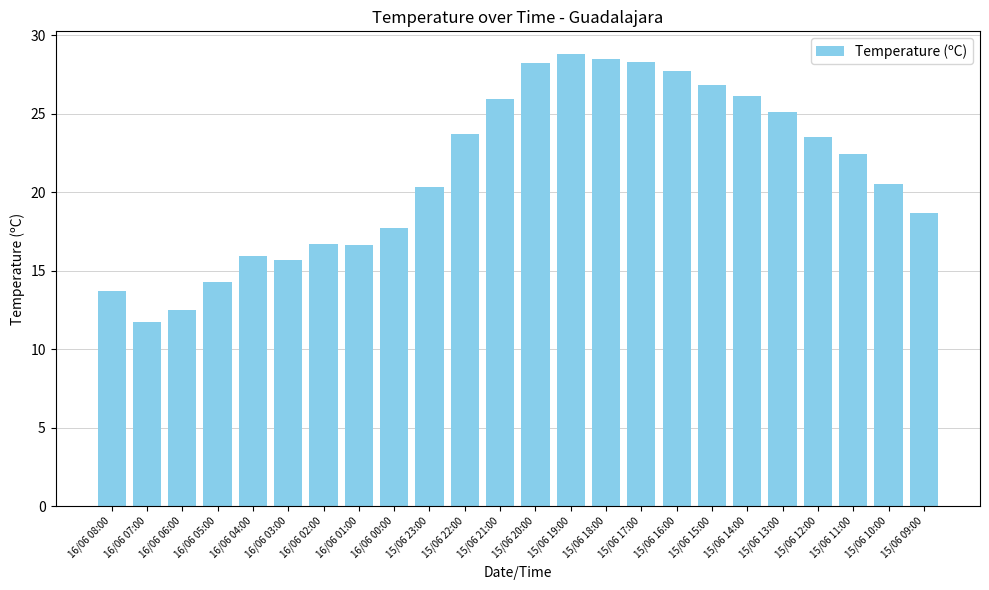

Which label corresponds to the smallest value in the chart?

16/06 07:00